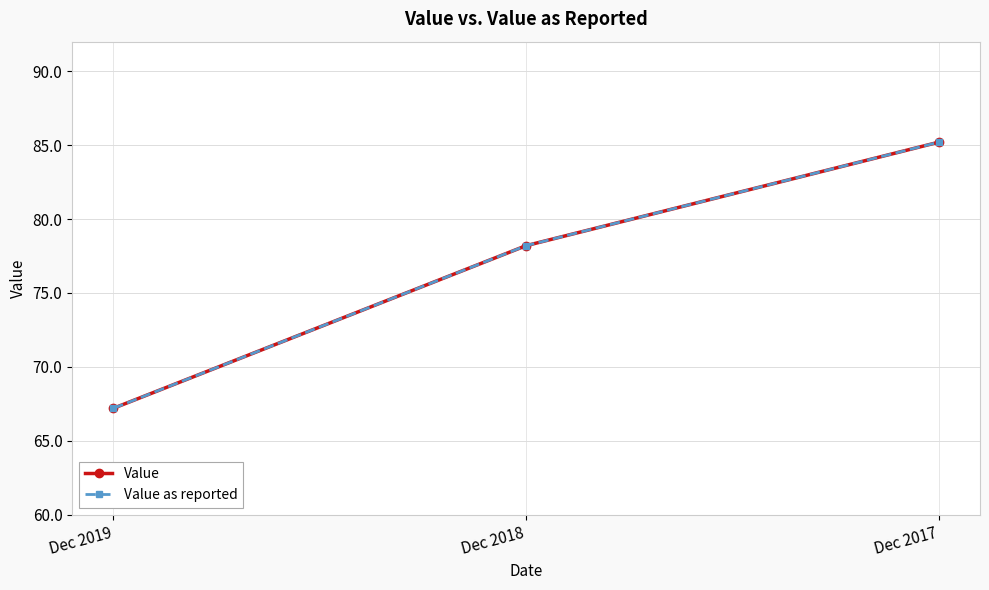

Which series has the largest range (max minus min)?

Value